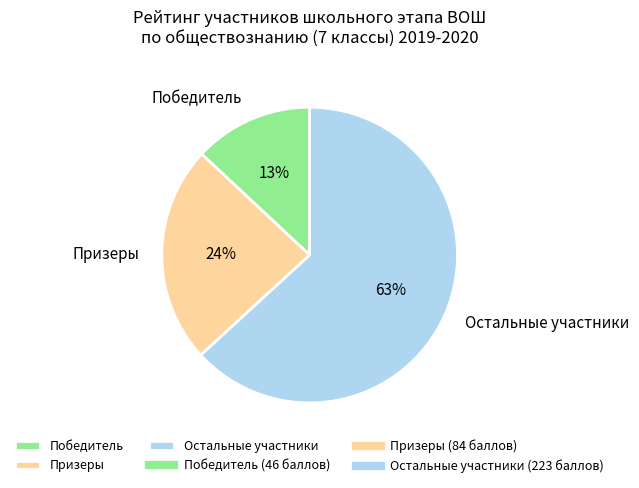

Is the sum of Победитель and Призеры greater than half?

No